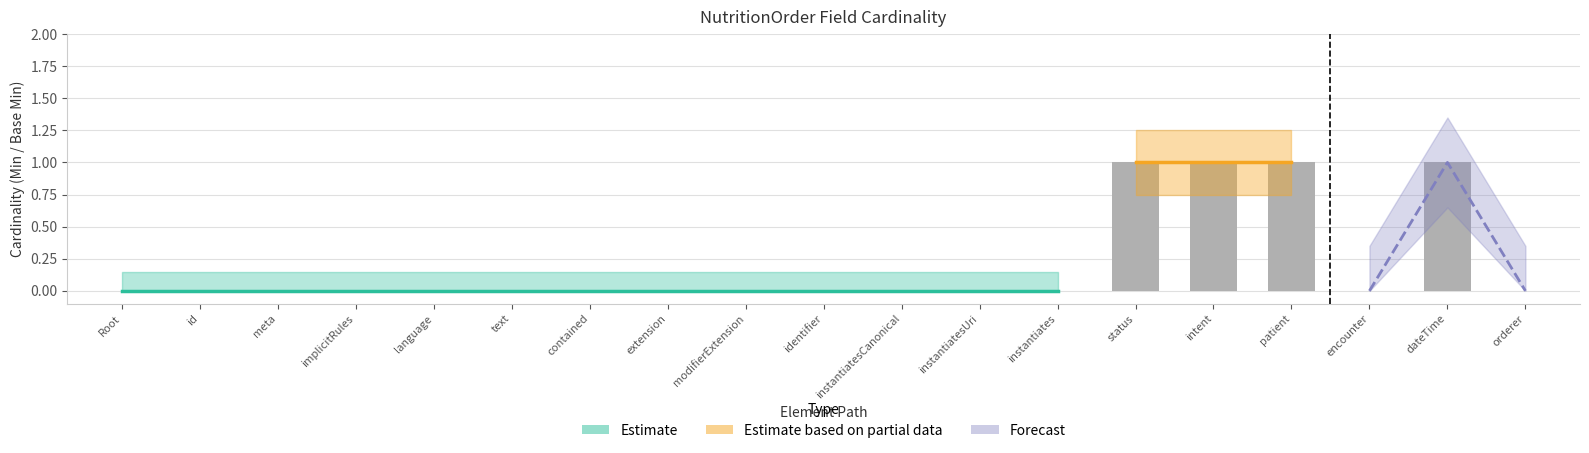

List the labels in order of value, smallest first.

Root, id, meta, implicitRules, language, text, contained, extension, modifierExtension, identifier, instantiatesCanonical, instantiatesUri, instantiates, encounter, orderer, status, intent, patient, dateTime